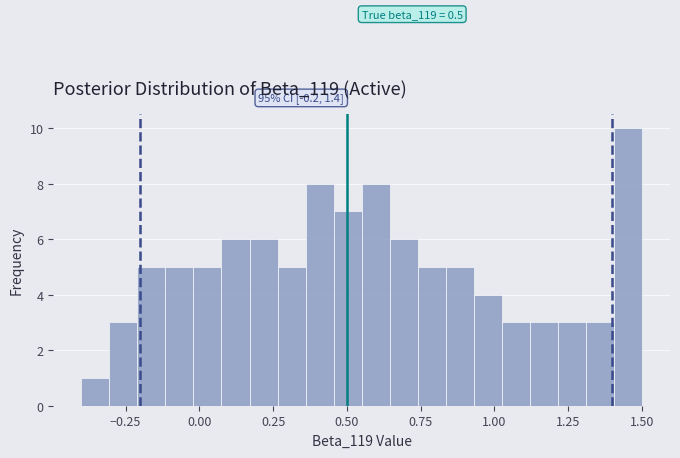

Around what value on the x-axis is the tallest bar? Give the approximate position of its centre, as read against the axis.

1.45